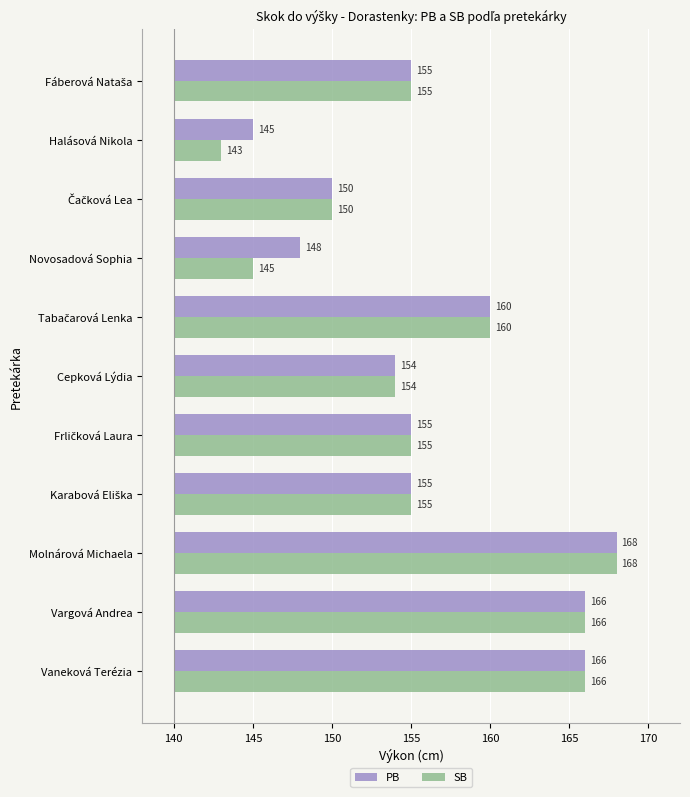

What are all the series names shown in the legend?

PB, SB